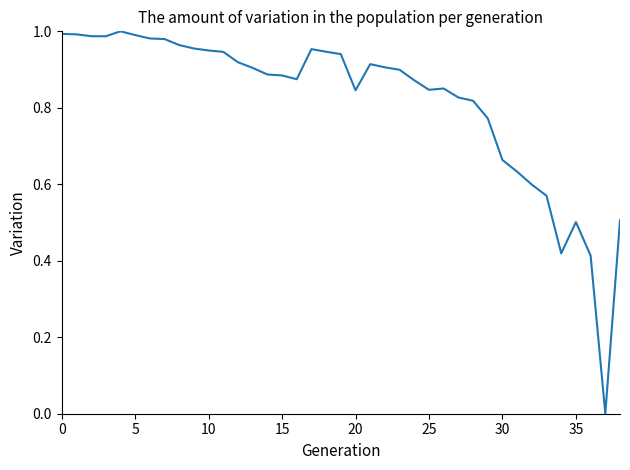

How many interior local valleys (lower than both neighbors) does the data have?

6